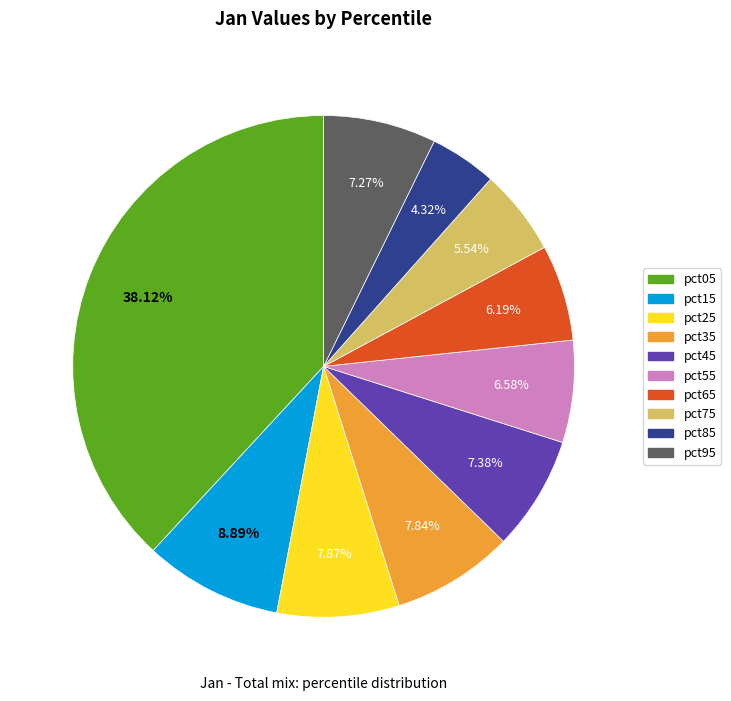

Which has a higher value, pct25 or pct95?

pct25